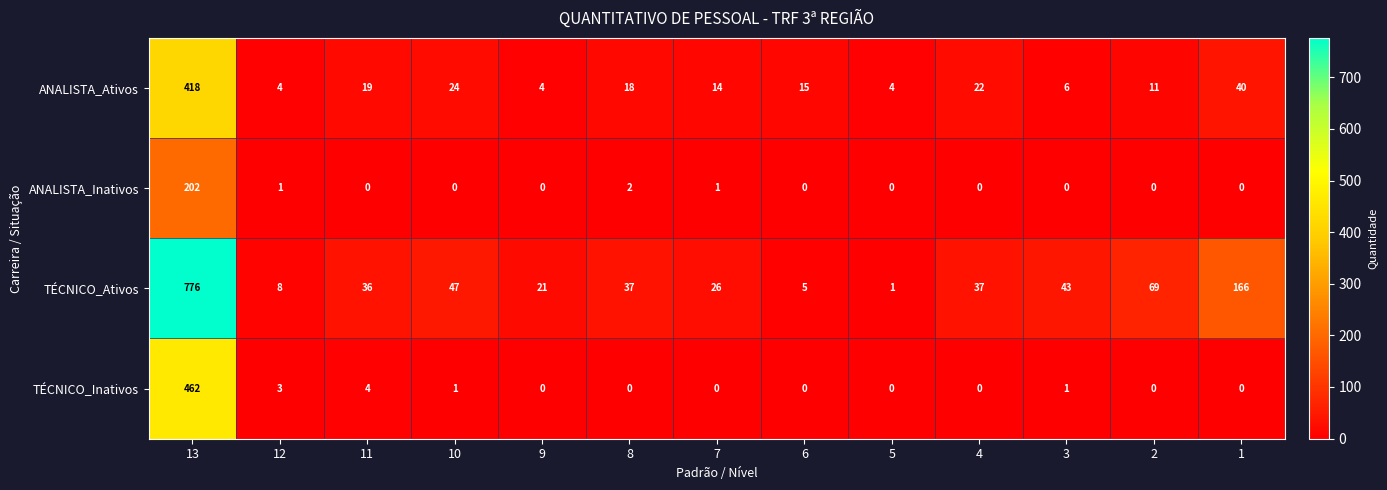

Between 12 and 2, which series saw the biggest shift?

TÉCNICO_Ativos